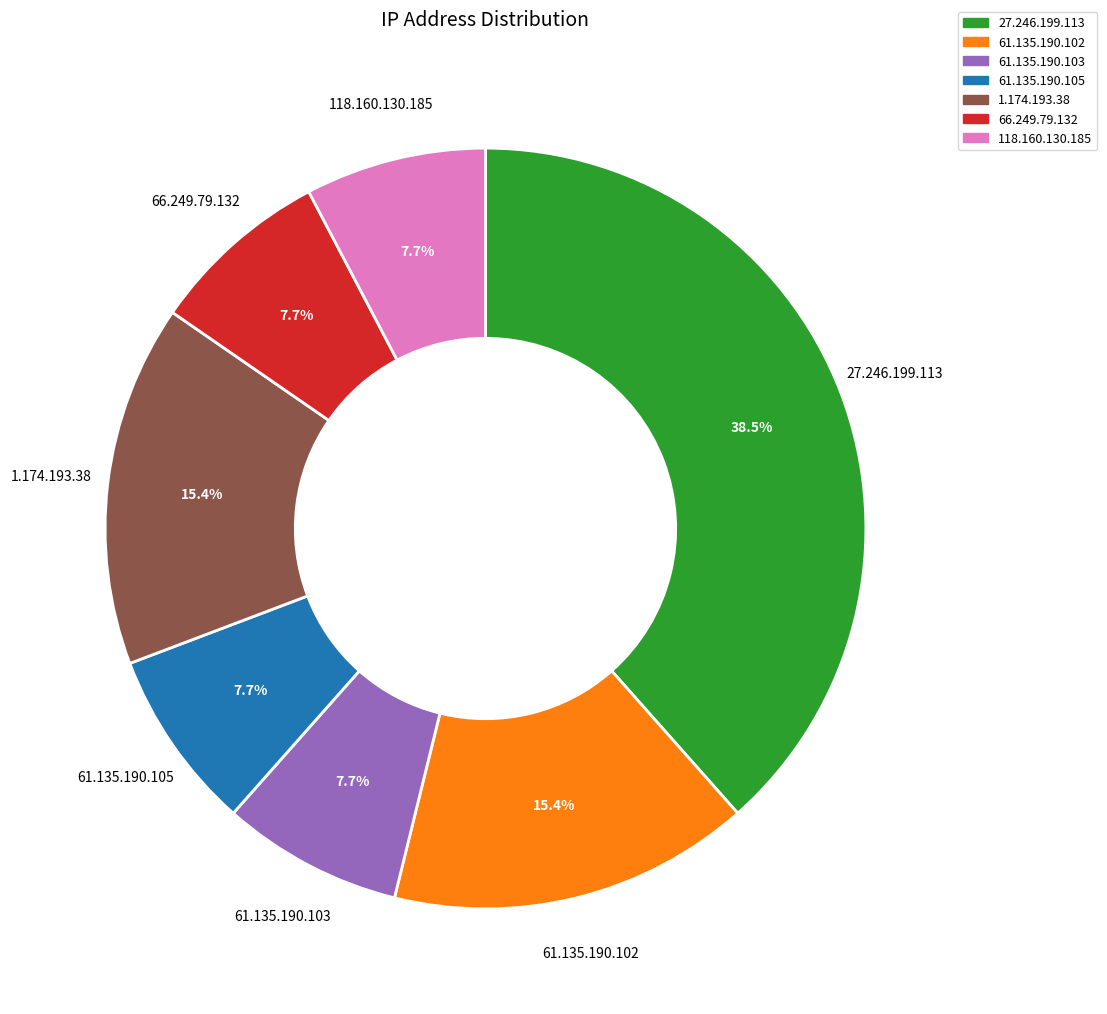

Is 1.174.193.38 the majority of the pie?

No